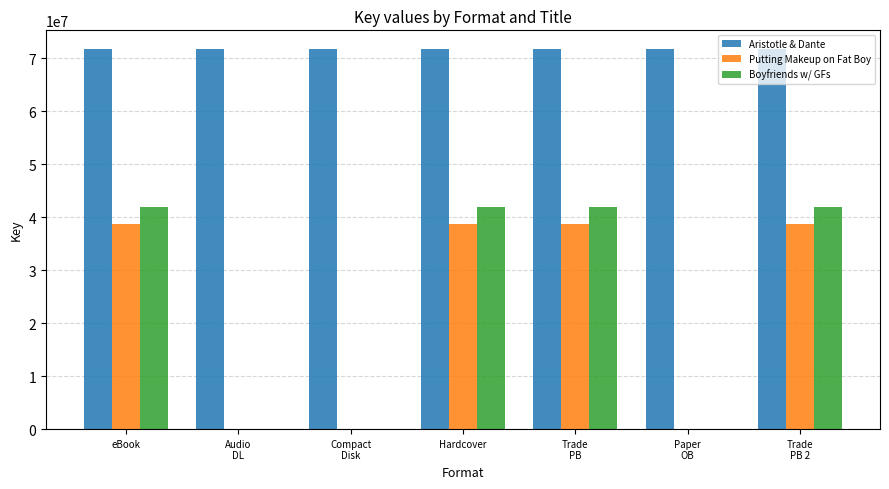

What is the sum of the Putting Makeup on Fat Boy values at Trade
PB 2 and Compact
Disk?

38602689